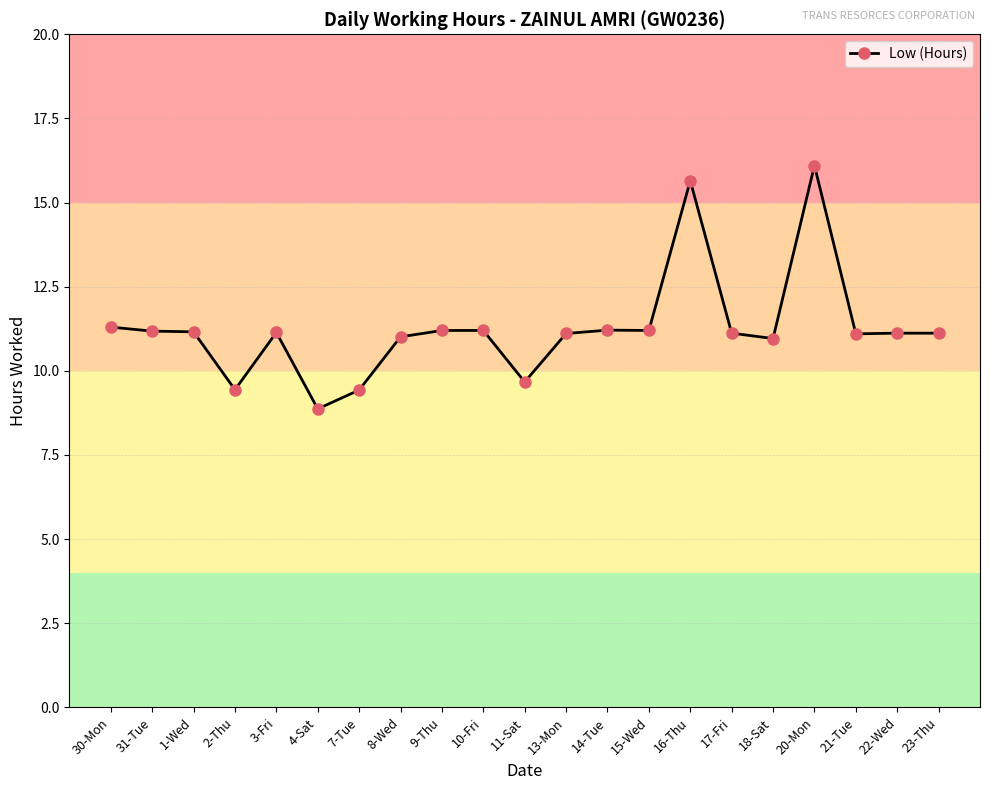

Approximately how many times larger is the value at 23-Thu compared to 7-Tue?

1.2